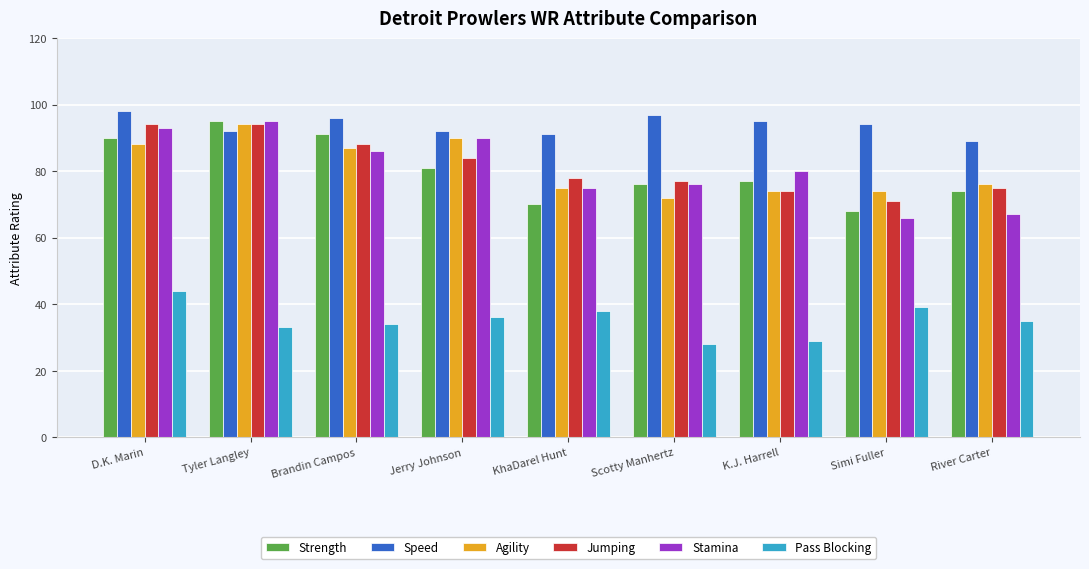

How many series are shown in this chart?

6